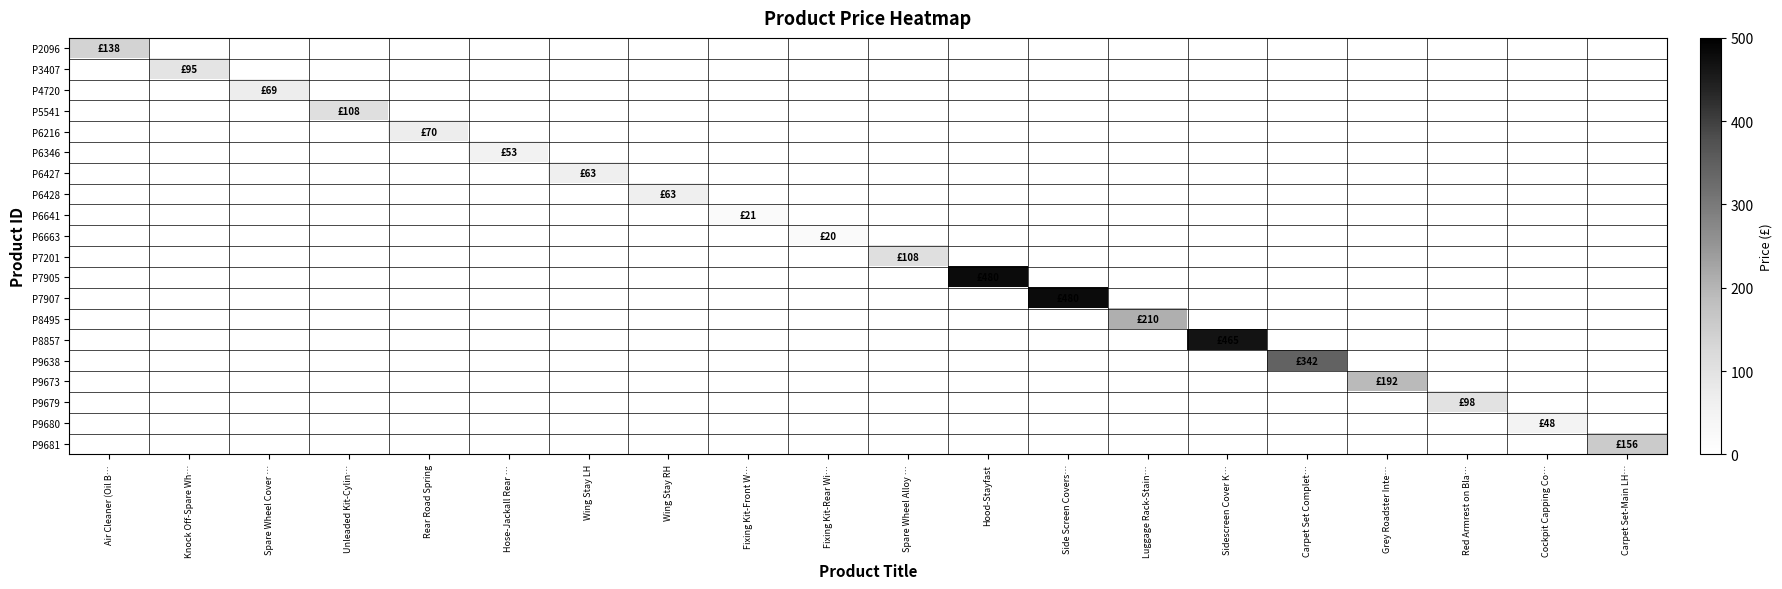

At which category does the chart reach its minimum across all series?

Knock Off-Spare Wh…